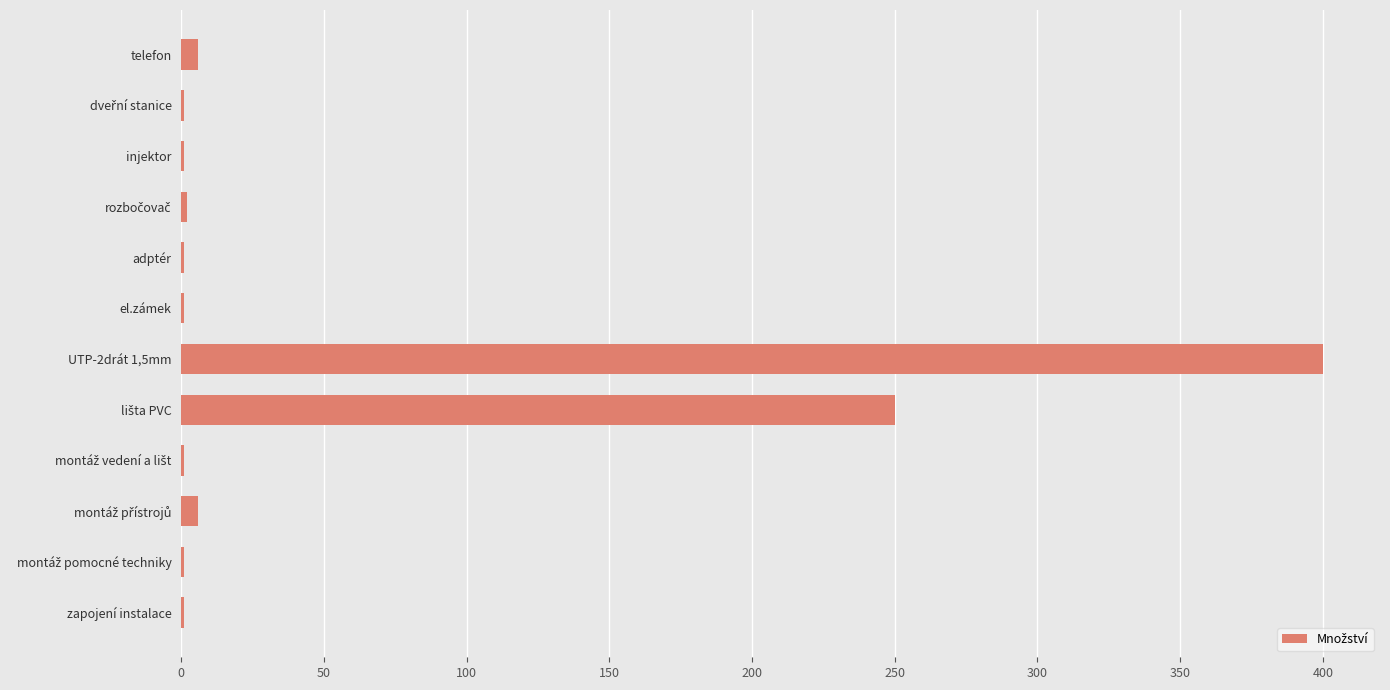

Which category has the highest value across all series?

UTP-2drát 1,5mm